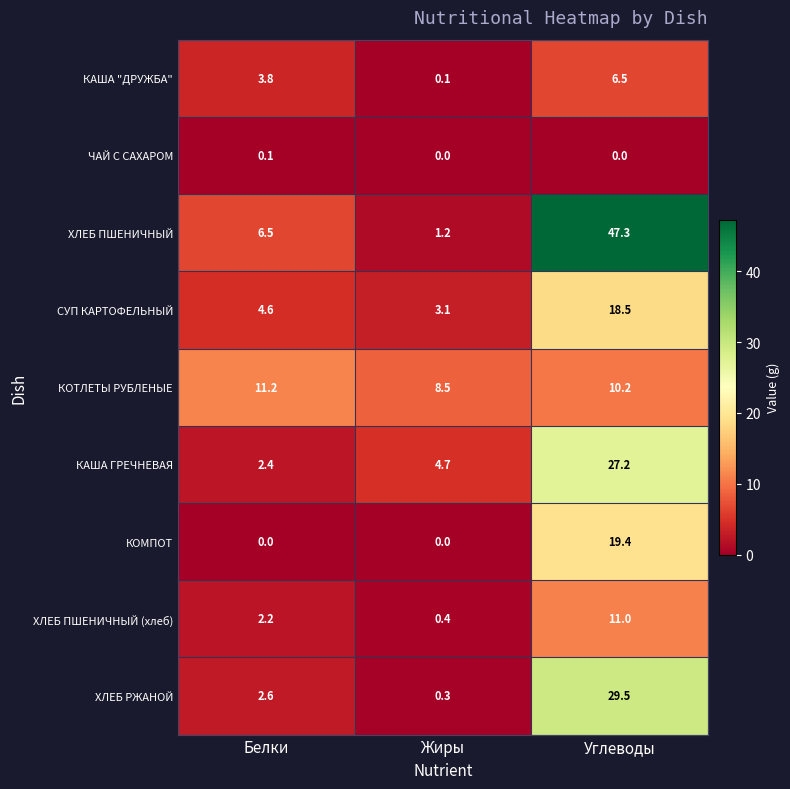

Reading left to right, transcribe all the data shown in this chart.

КАША "ДРУЖБА": Белки=3.8	Жиры=0.1	Углеводы=6.5
ЧАЙ С САХАРОМ: Белки=0.1	Жиры=0.0	Углеводы=0.0
ХЛЕБ ПШЕНИЧНЫЙ: Белки=6.5	Жиры=1.2	Углеводы=47.3
СУП КАРТОФЕЛЬНЫЙ: Белки=4.6	Жиры=3.1	Углеводы=18.5
КОТЛЕТЫ РУБЛЕНЫЕ: Белки=11.2	Жиры=8.5	Углеводы=10.2
КАША ГРЕЧНЕВАЯ: Белки=2.4	Жиры=4.7	Углеводы=27.2
КОМПОТ: Белки=0.0	Жиры=0.0	Углеводы=19.4
ХЛЕБ ПШЕНИЧНЫЙ (хлеб): Белки=2.2	Жиры=0.4	Углеводы=11.0
ХЛЕБ РЖАНОЙ: Белки=2.6	Жиры=0.3	Углеводы=29.5